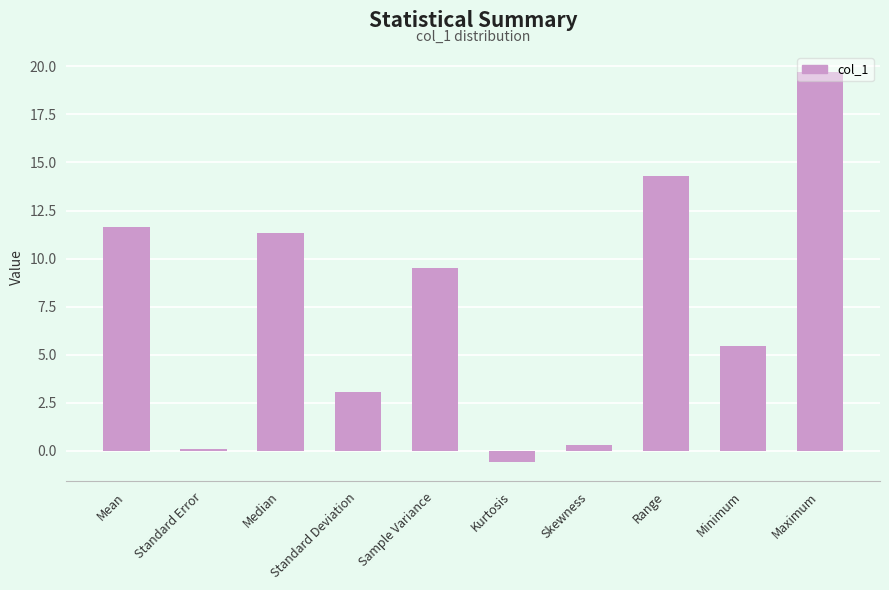

Is it true that the value at Minimum is 5.4?

True